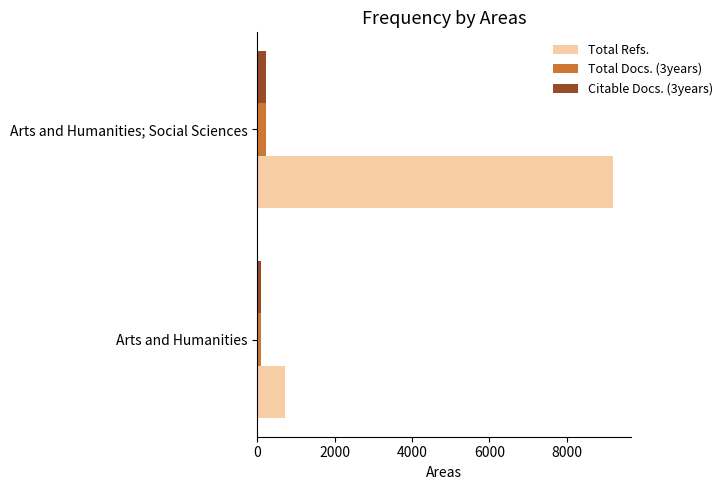

Which label corresponds to the largest value in the chart?

Arts and Humanities; Social Sciences